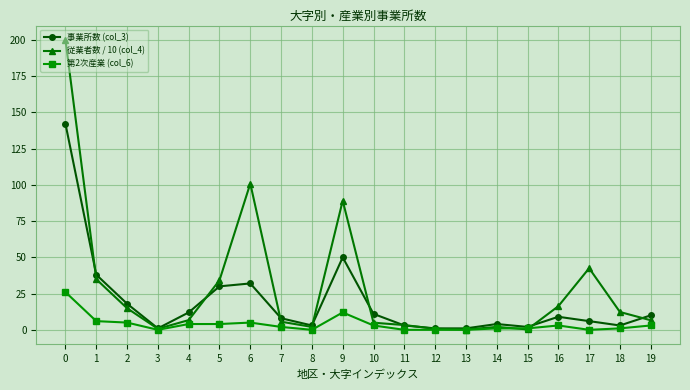

What is the value of the 従業者数 / 10 (col_4) point at the 6th from the left?

34.2